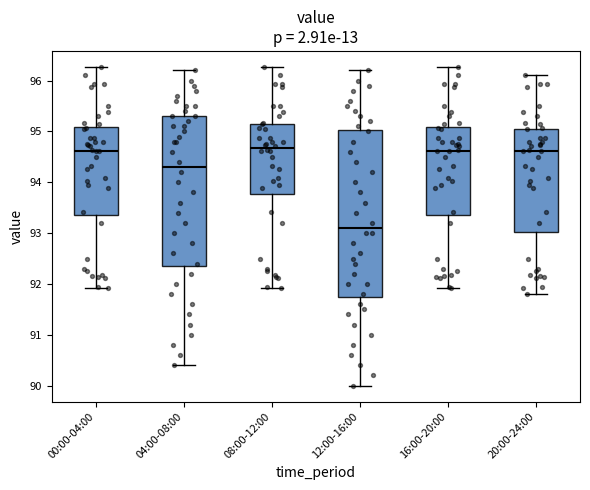

Comparing the boxes themselves (not the whiskers), which one is the tallest?

12:00-16:00